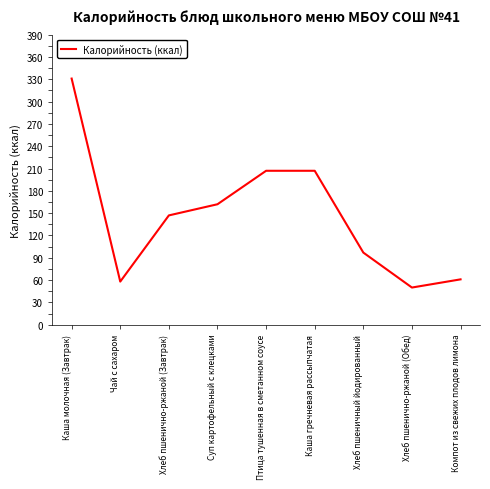

Read the value at Чай с сахаром.

58